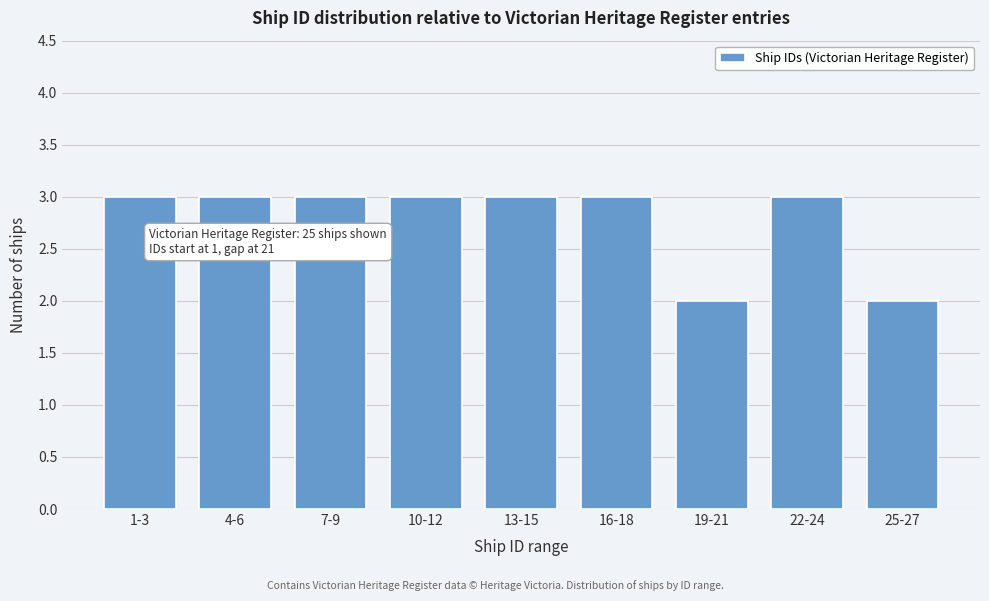

Reading left to right, transcribe all the data shown in this chart.

1-3=3	4-6=3	7-9=3	10-12=3	13-15=3	16-18=3	19-21=2	22-24=3	25-27=2